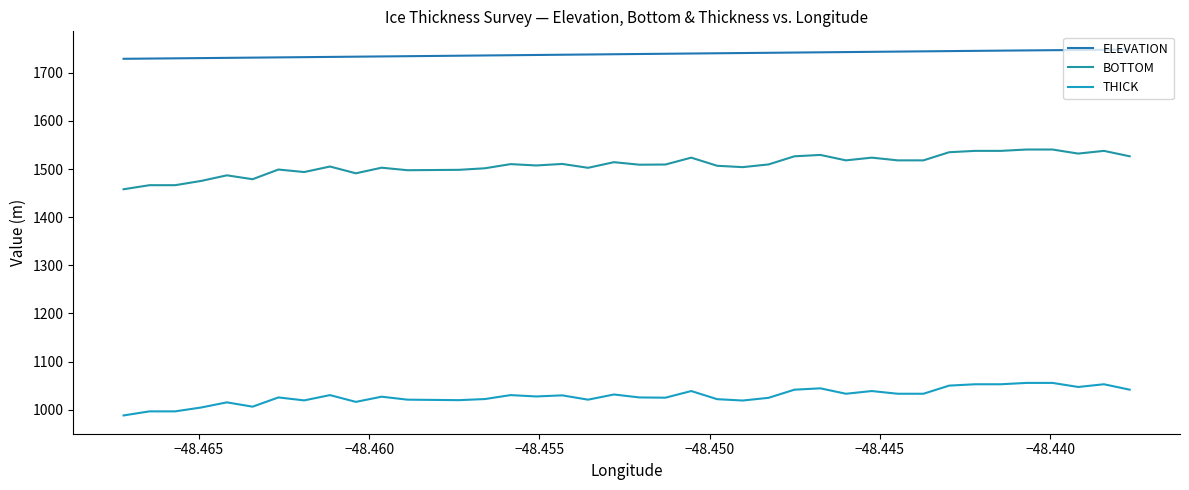

True or false: THICK and ELEVATION cross at least once.

False